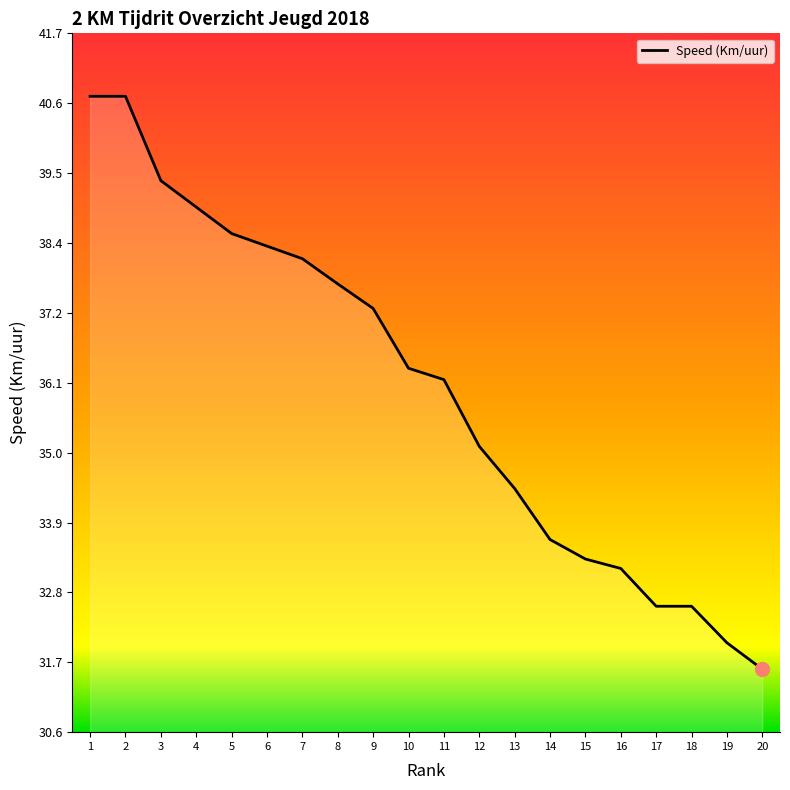

Reading left to right, list all the values displayed in this chart.

40.7	40.7	39.3	38.9	38.5	38.3	38.1	37.7	37.3	36.4	36.2	35.1	34.5	33.6	33.3	33.2	32.6	32.6	32.0	31.6